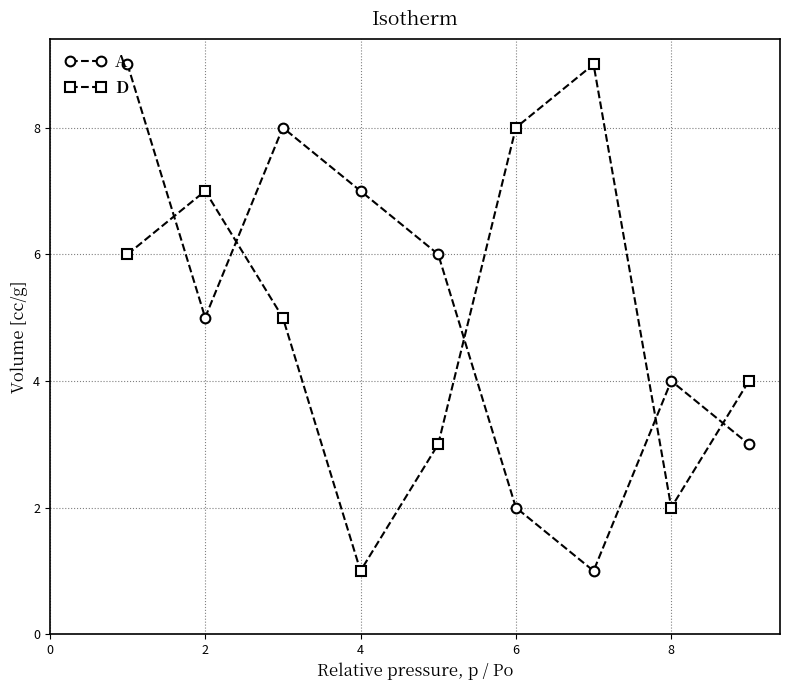

What are all the series names shown in the legend?

A, D